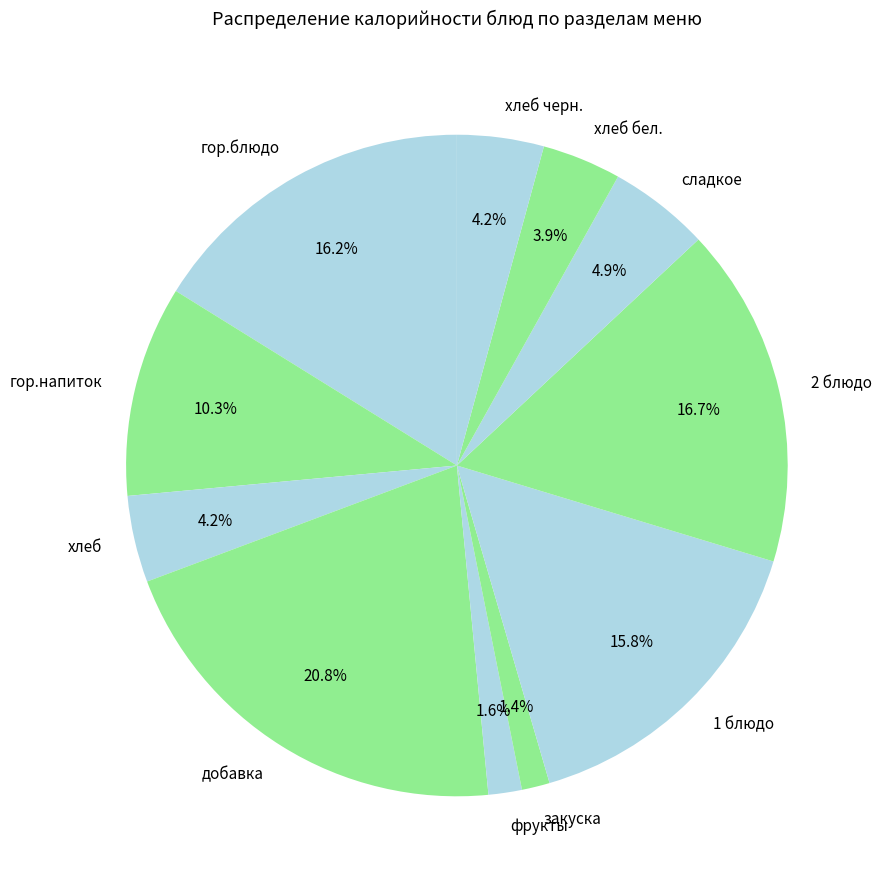

What is the ratio of the value at хлеб черн. to the value at 1 блюдо?

0.3